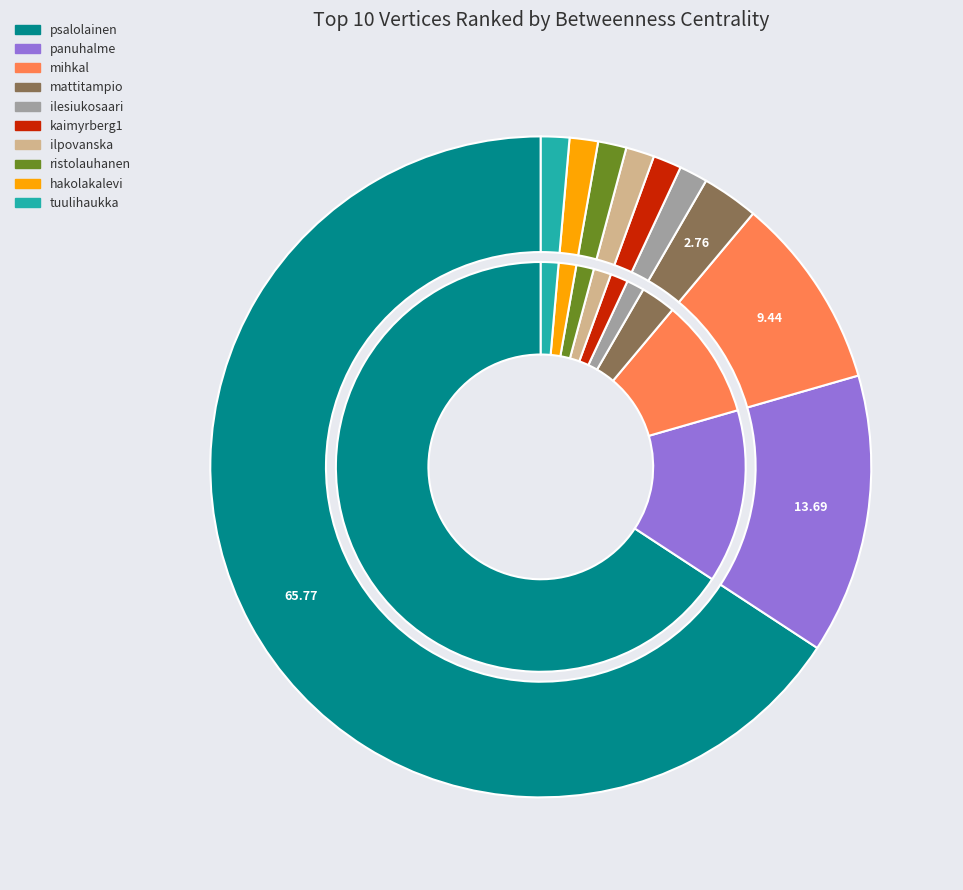

What percentage do ristolauhanen and ilpovanska together represent?

2.8%